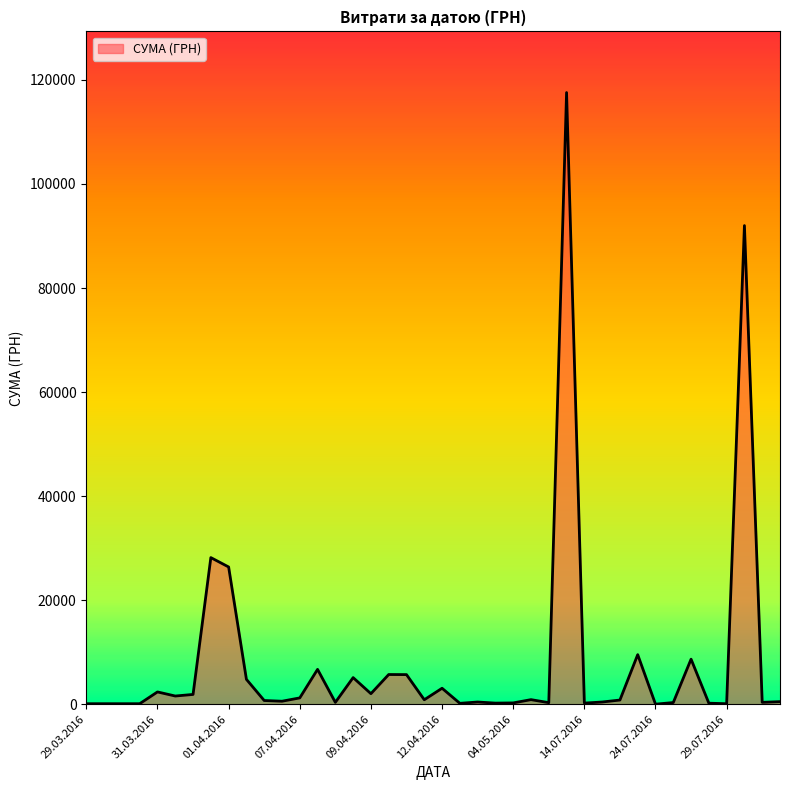

How many distinct data groups are displayed?

1